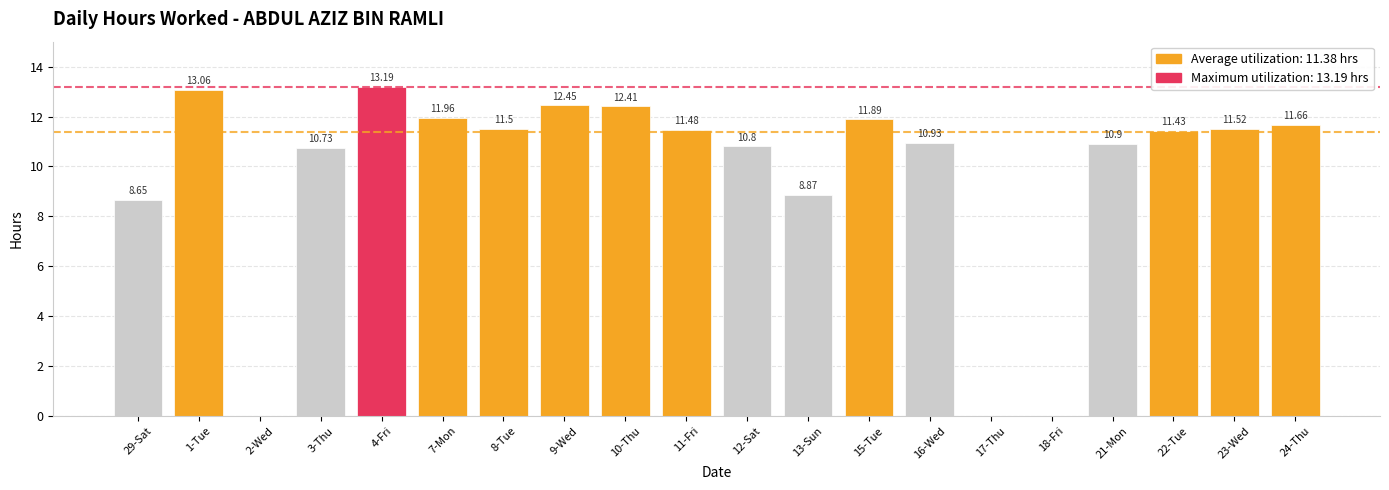

What is the approximate value at 21-Mon?

10.9